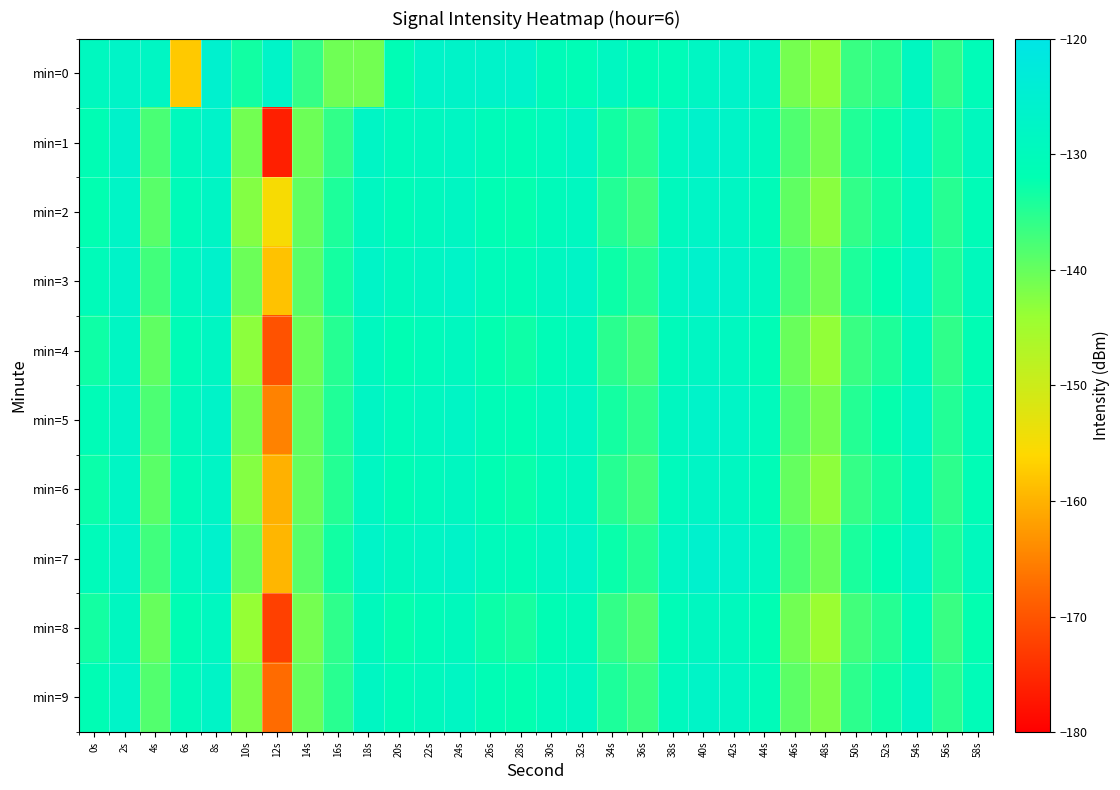

Between 58s and 4s, which is larger?

4s